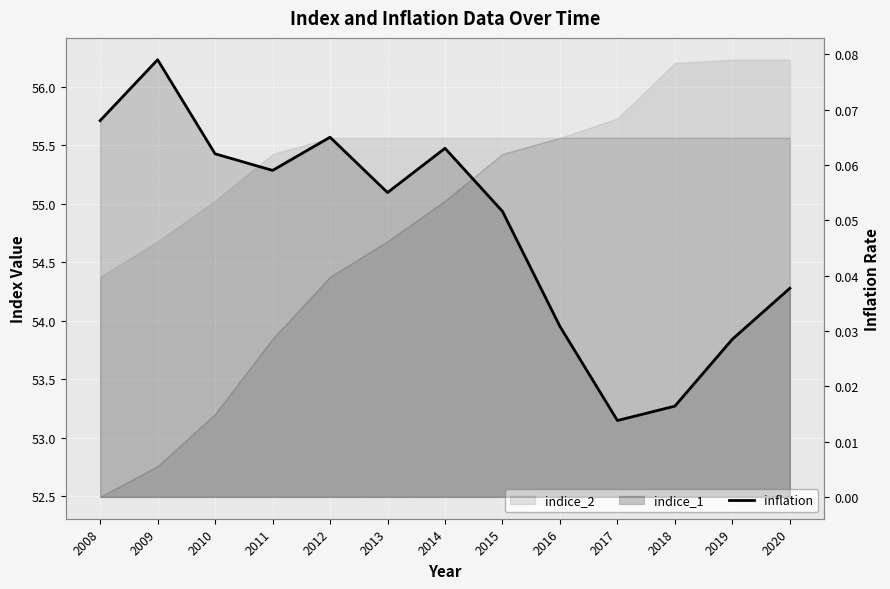

What is the value of the 3rd point from the left?

0.1